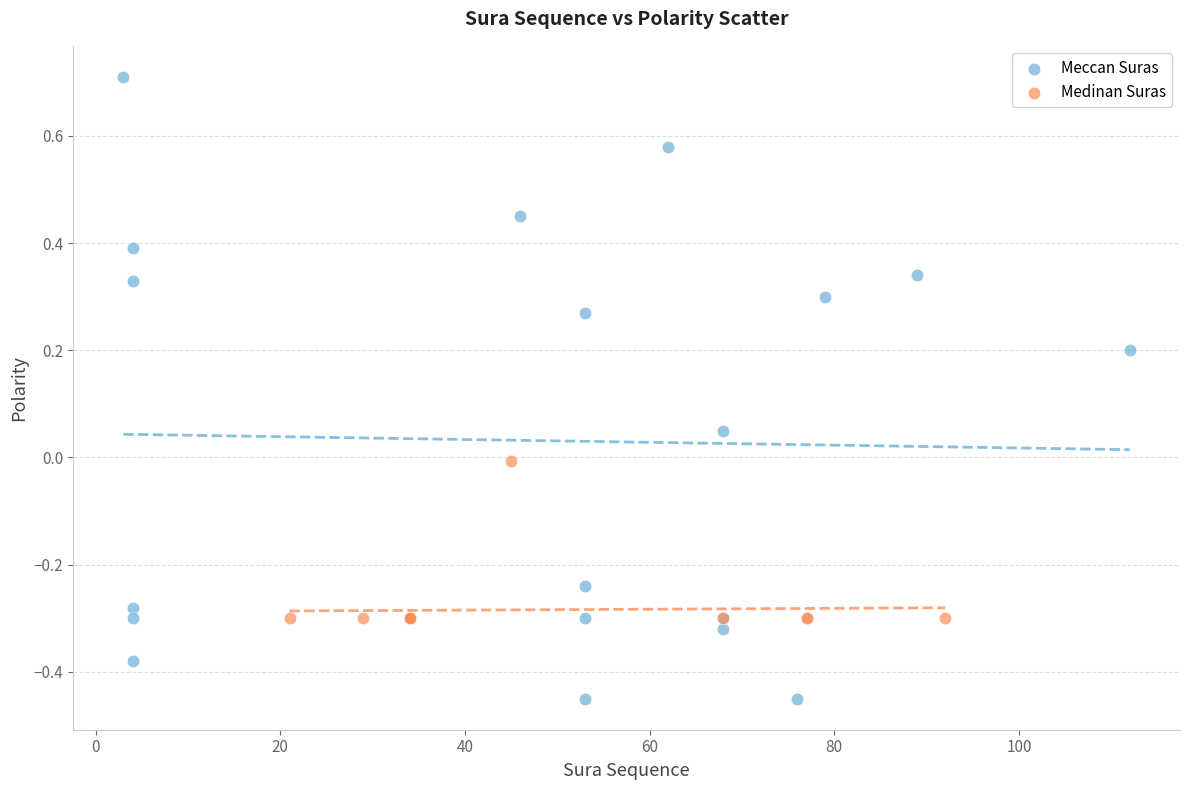

Which series contains the highest Y value?

Meccan Suras